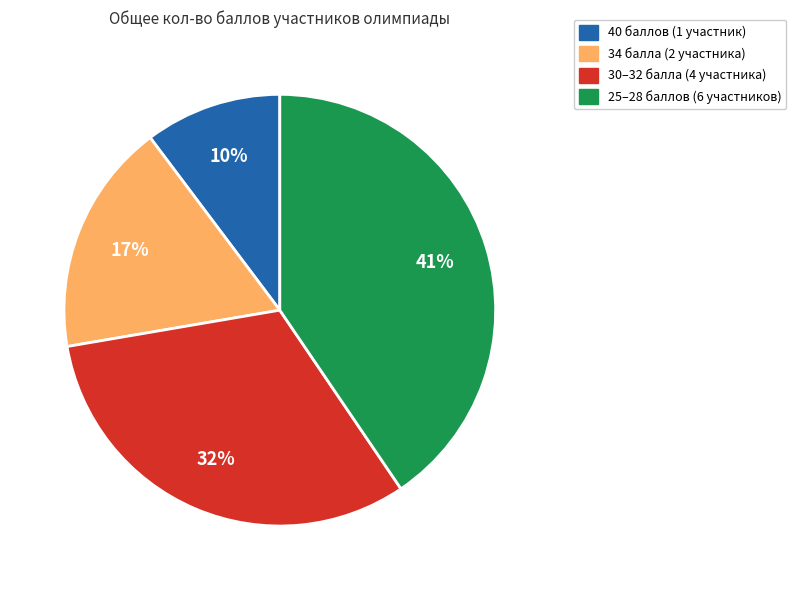

Is there a majority slice in this chart?

No